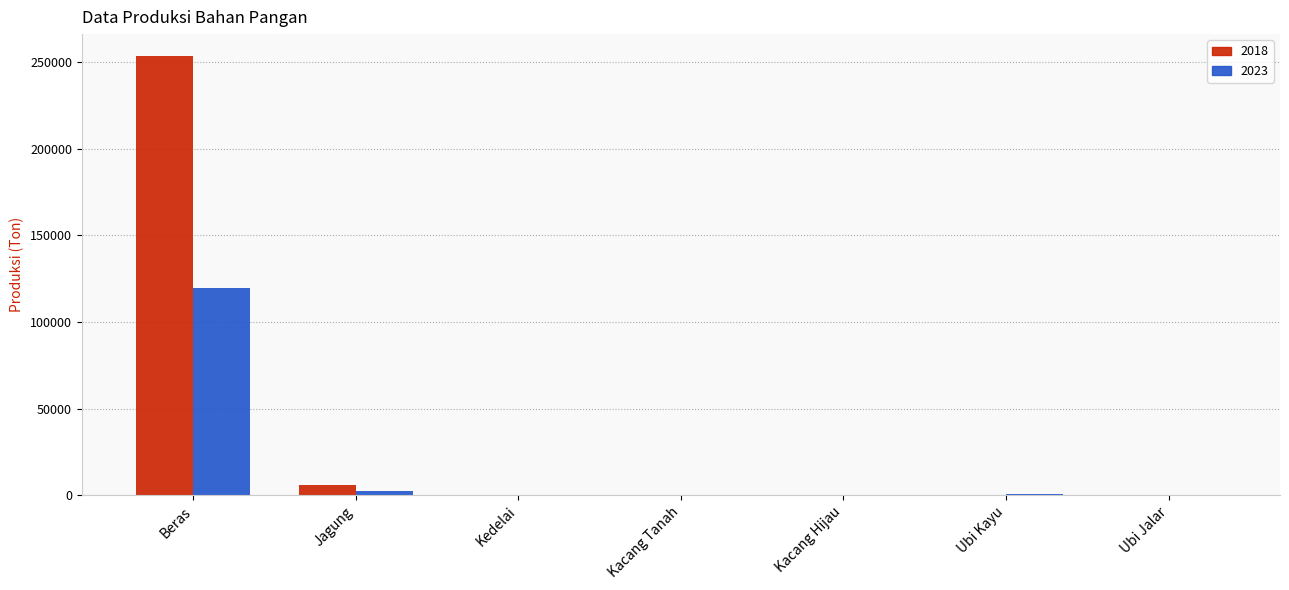

What is the sum of all 2018 values?

259781.2